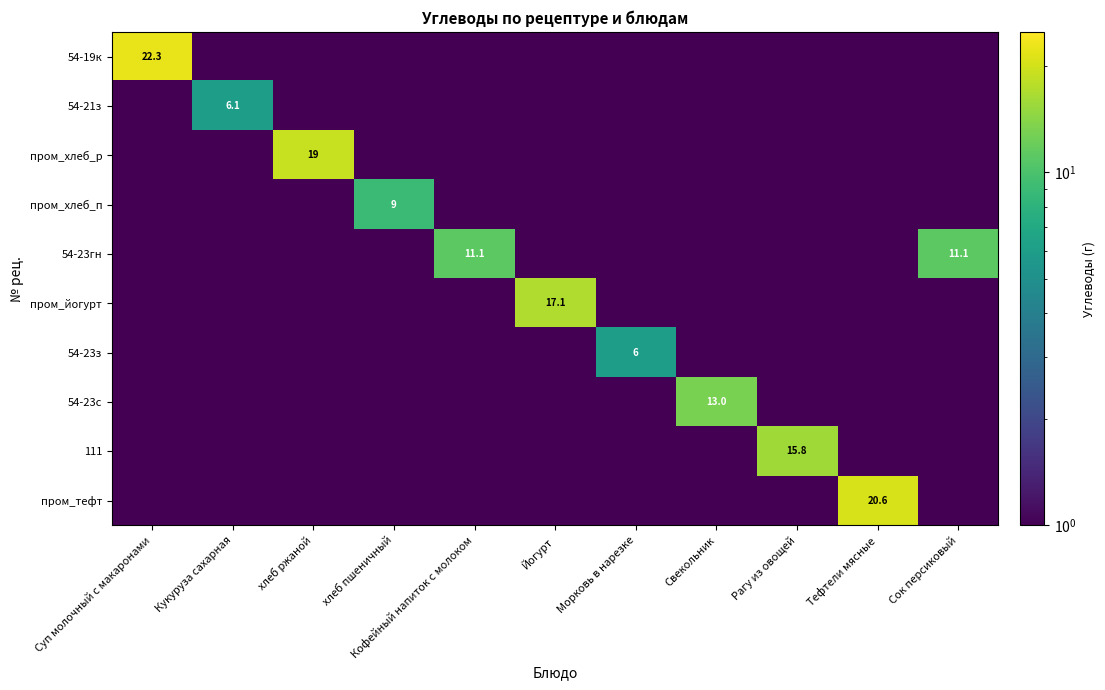

True or false: 111 has a value of 15.8 at Рагу из овощей.

True